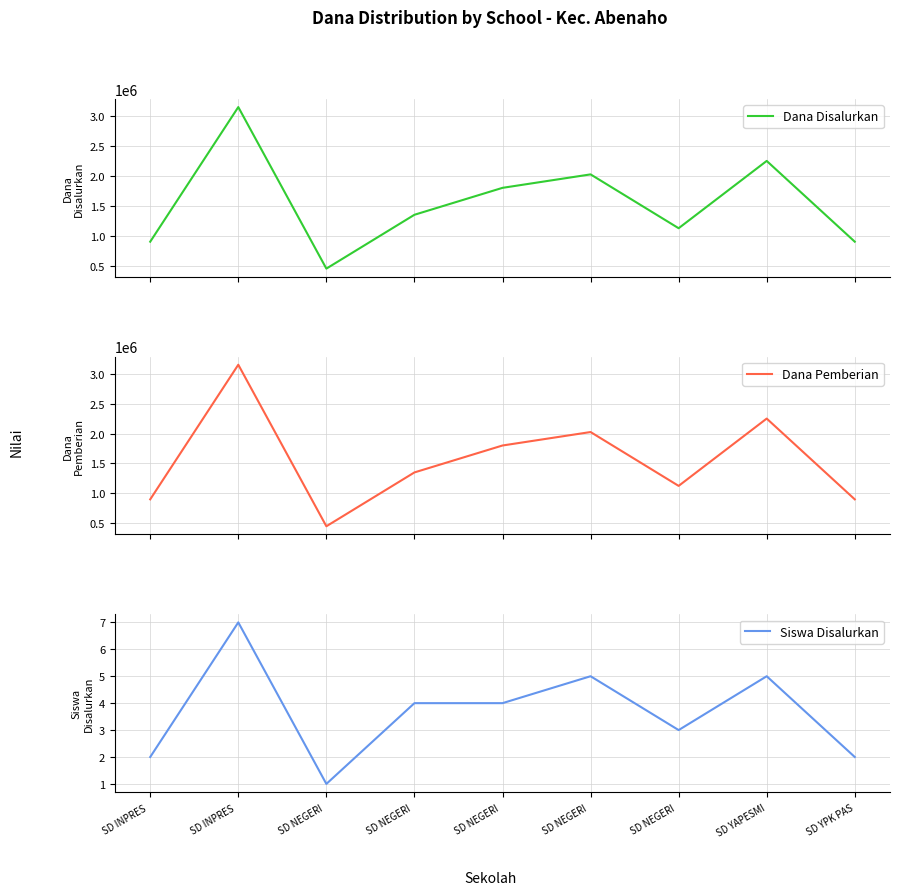

Reading left to right, list all the values displayed in this chart.

Dana Disalurkan: 900000	3150000	450000	1350000	1800000	2025000	1125000	2250000	900000
Dana Pemberian: 900000	3150000	450000	1350000	1800000	2025000	1125000	2250000	900000
Siswa Disalurkan: 2	7	1	4	4	5	3	5	2